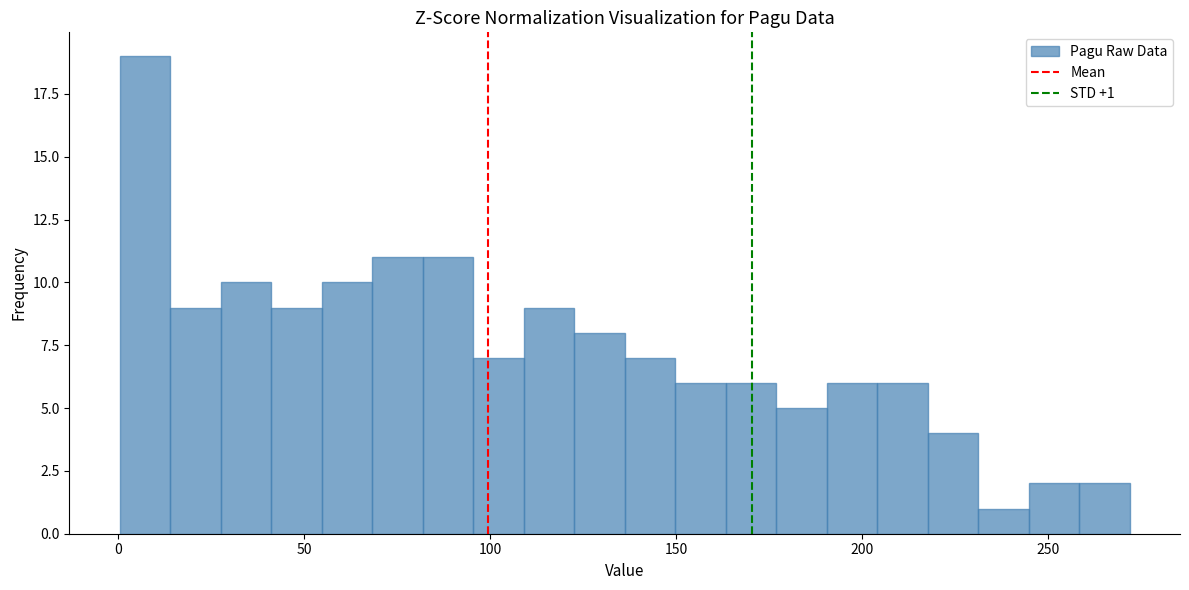

Around what value on the x-axis is the tallest bar? Give the approximate position of its centre, as read against the axis.

5